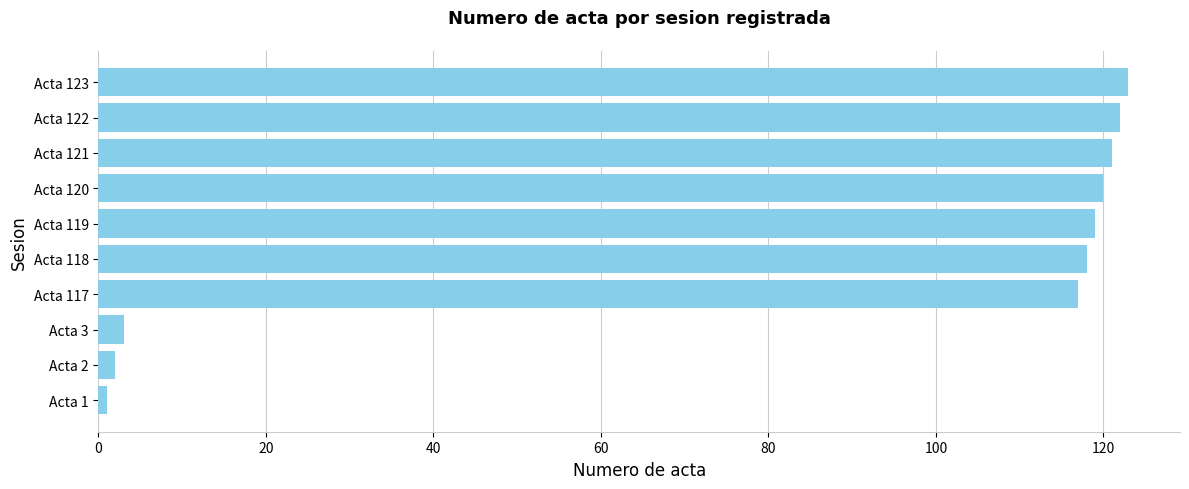

What is the difference between the maximum and minimum values?

122